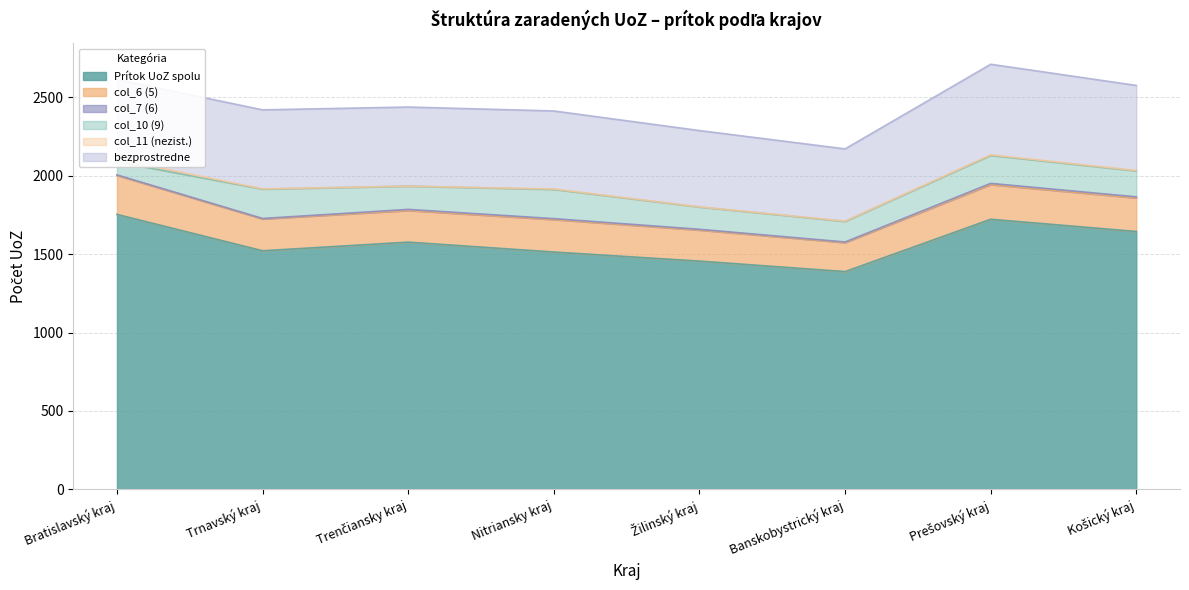

Reading left to right, what are all the values shown in this chart?

Prítok UoZ spolu: 1754	1522	1577	1514	1456	1389	1723	1645
col_6 (5): 249	203	202	207	198	185	221	214
col_7 (6): 3	3	7	6	5	4	8	7
col_10 (9): 83	187	148	186	142	131	178	165
col_11 (nezist.): 17	2	0	3	1	2	4	3
bezprostredne: 509	504	505	498	487	461	578	543